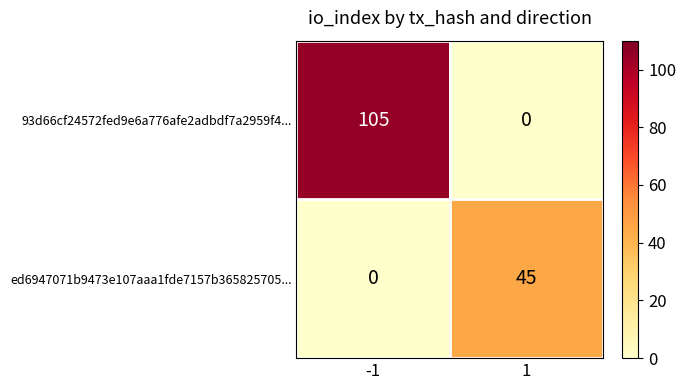

Is it true that 93d66cf24572fed9e6a776afe2adbdf7a2959f4... equals -54 at 1?

False